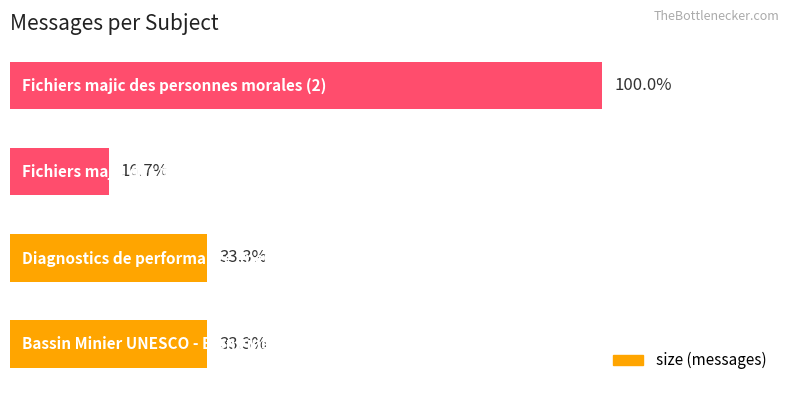

What is the average value?

3